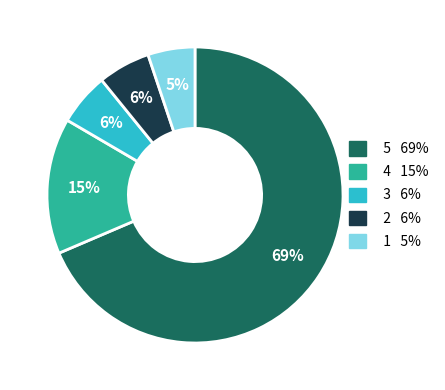

To the nearest percent, what is the difference between the largest and smallest slice percentages?

63%